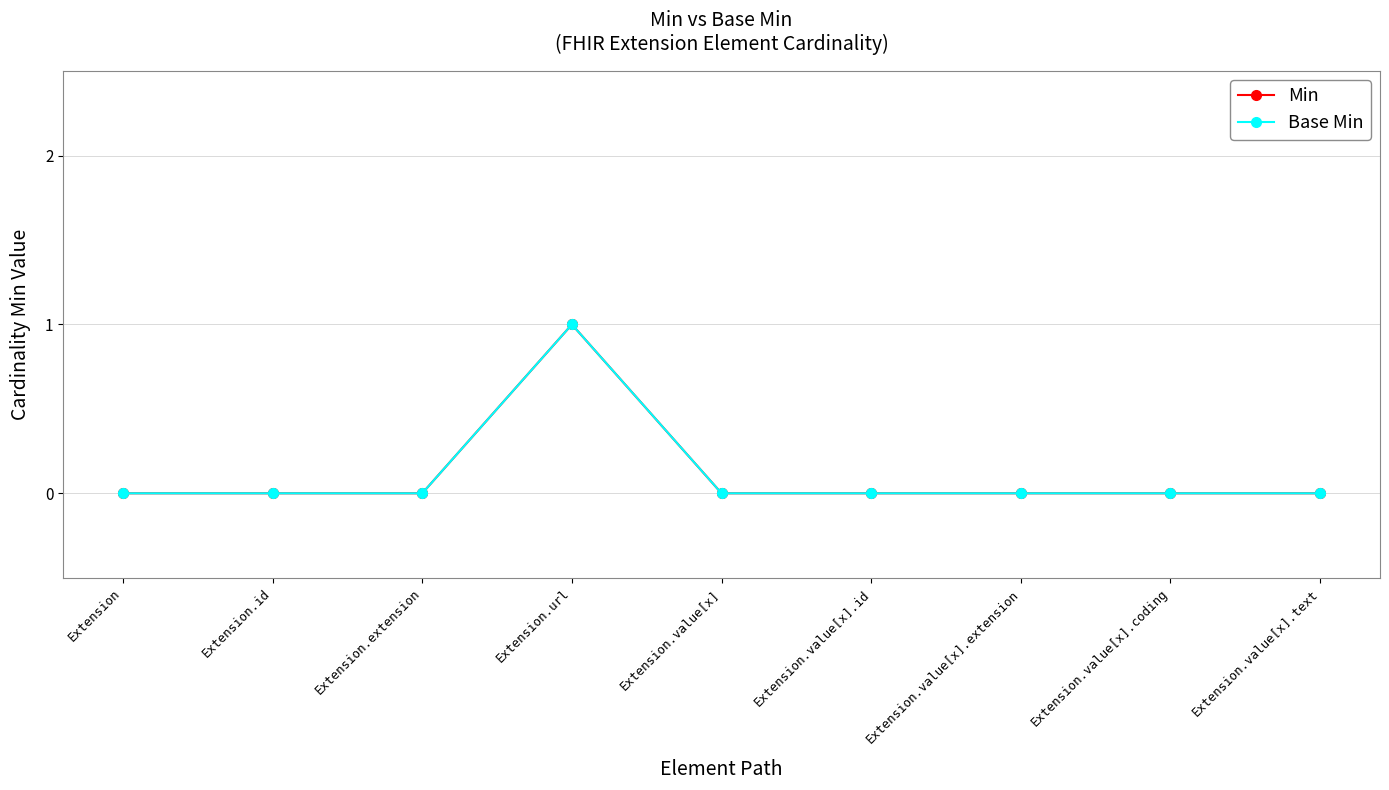

Which series has the largest total across all categories?

Min